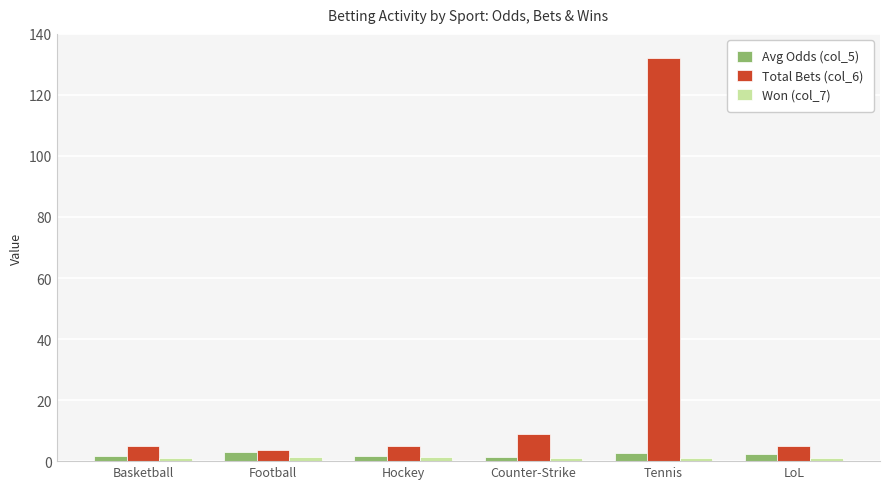

Which series has the widest spread of values?

Total Bets (col_6)